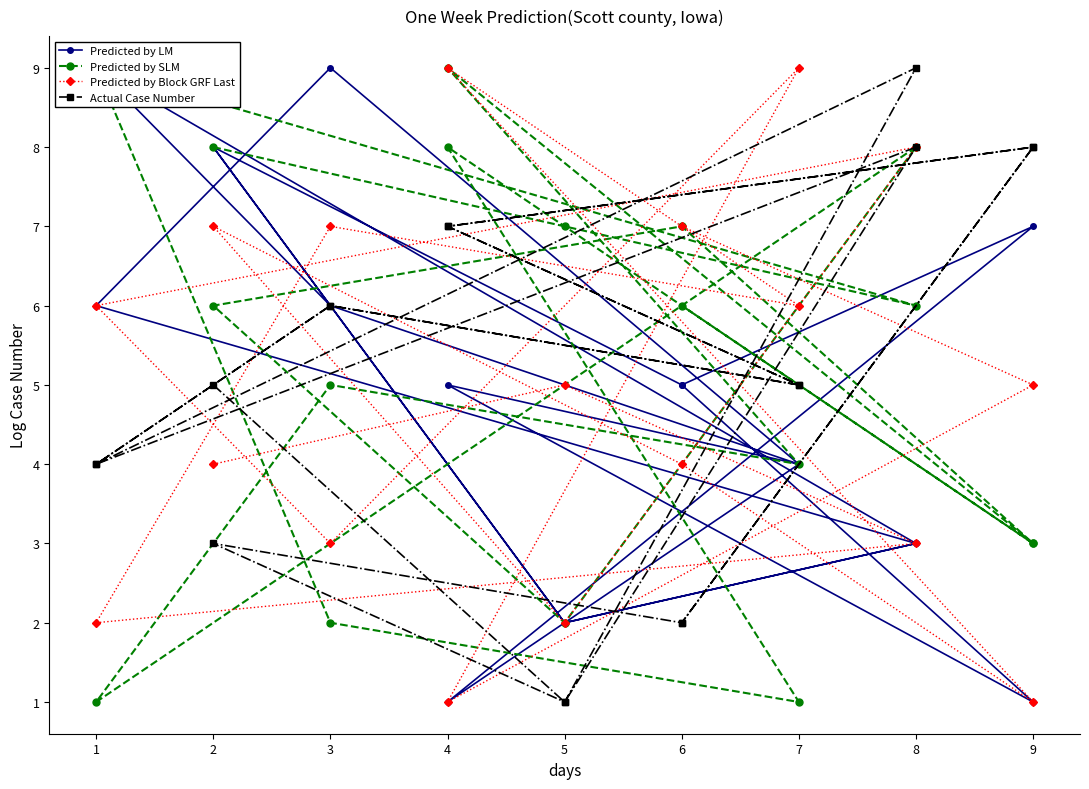

What are all the series names shown in the legend?

Predicted by LM, Predicted by SLM, Predicted by Block GRF Last, Actual Case Number